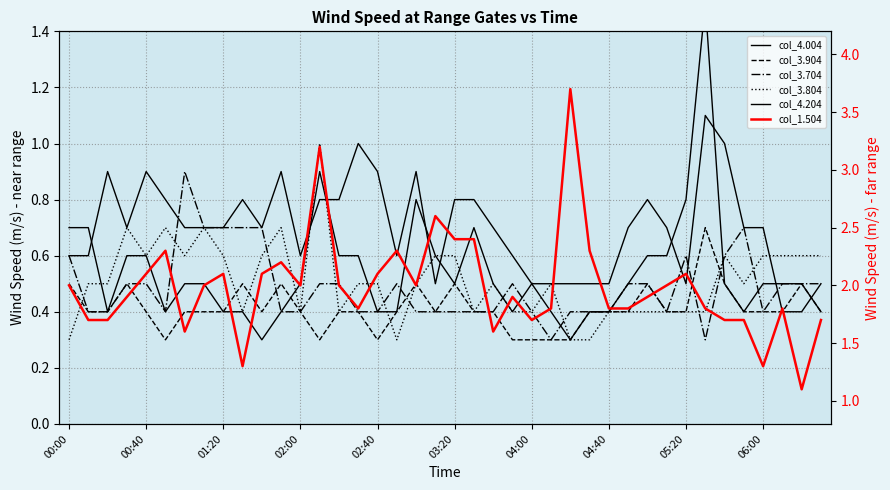

How many lines are shown in the chart?

6